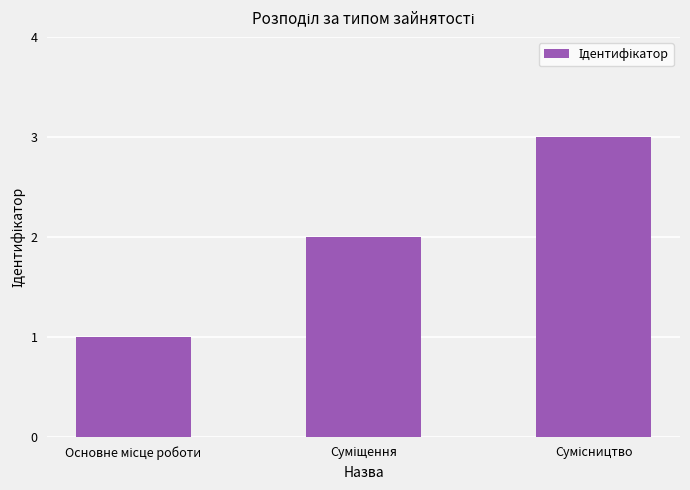

What is the maximum value shown in the chart?

3